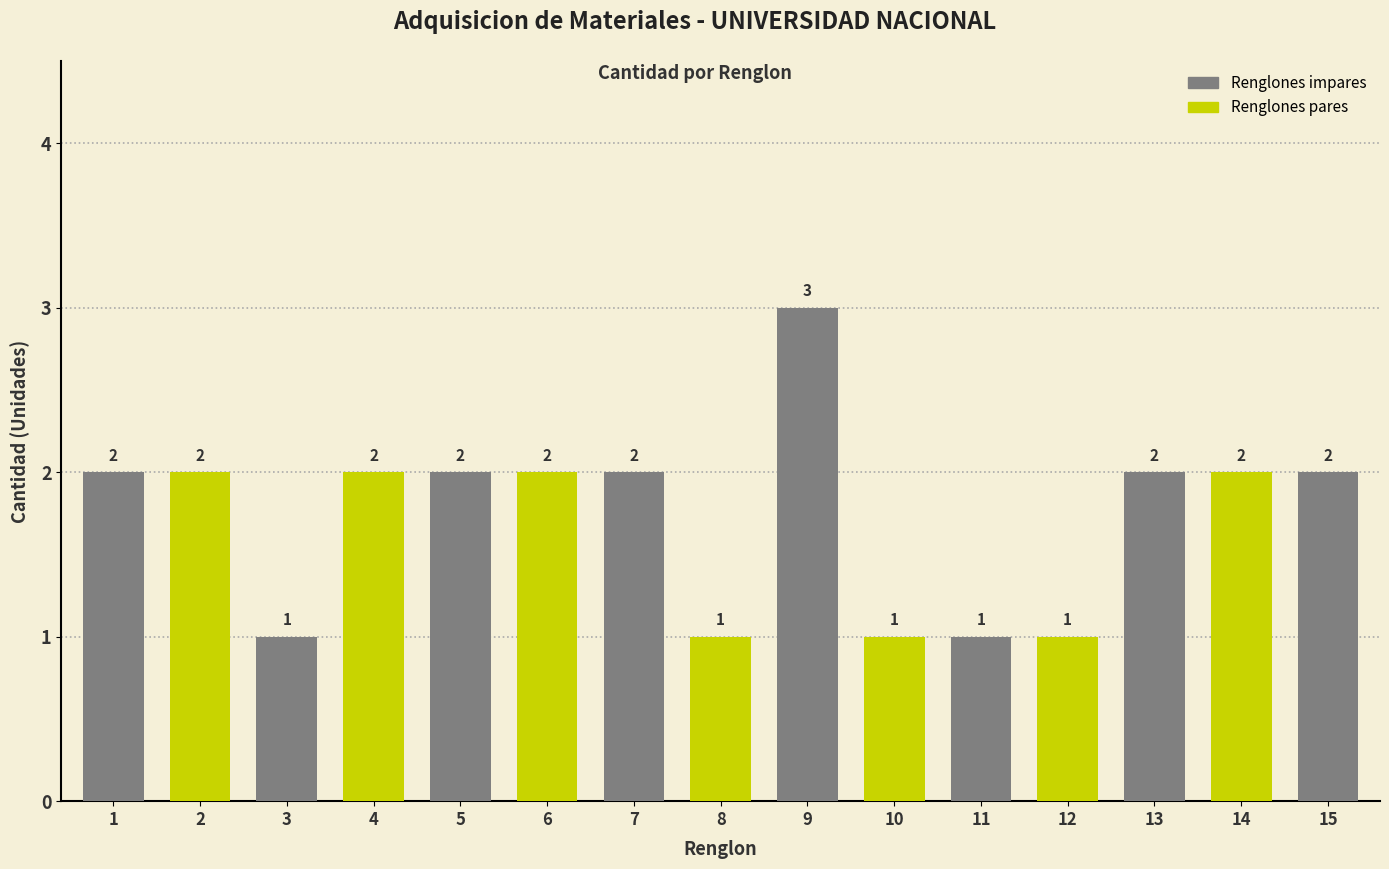

Reading left to right, what are all the values shown in this chart?

1=2	2=2	3=1	4=2	5=2	6=2	7=2	8=1	9=3	10=1	11=1	12=1	13=2	14=2	15=2